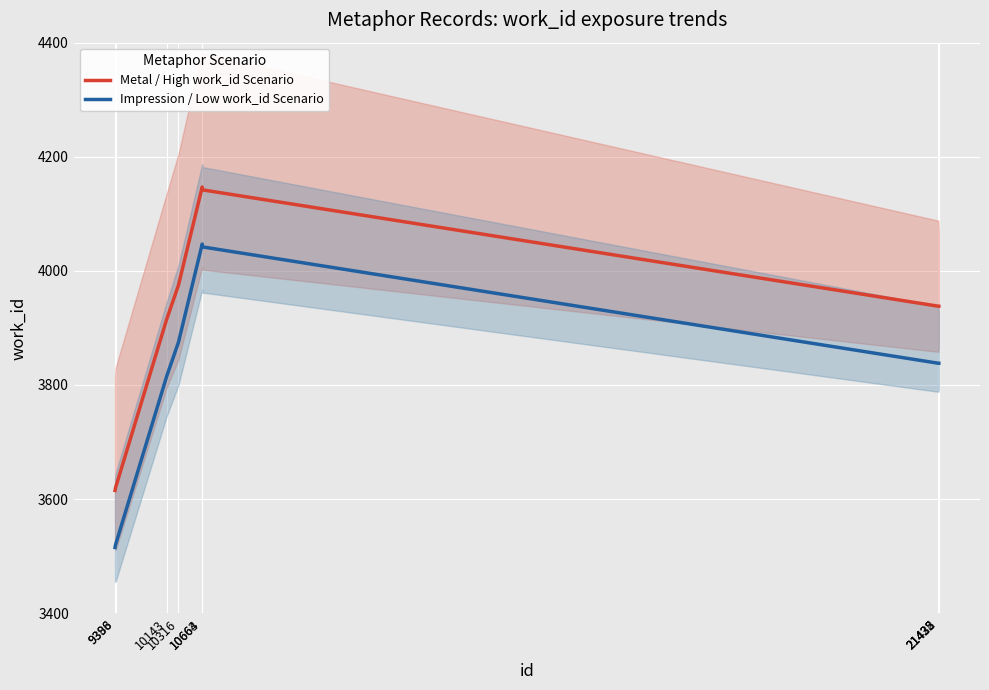

Is the value of Impression / Low work_id Scenario at 10316 greater than the value of Metal / High work_id Scenario at 10664?

No